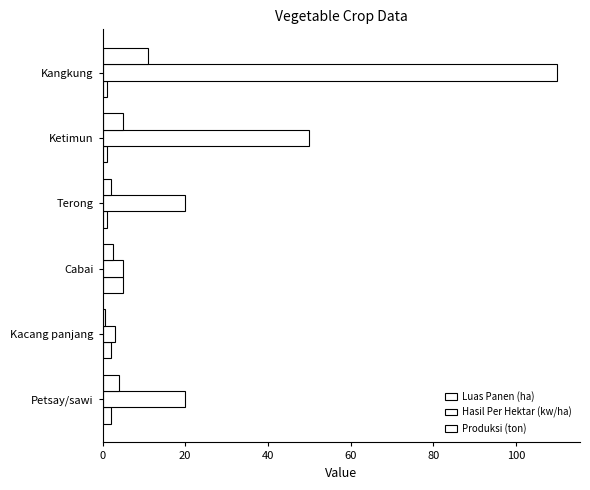

How many series are shown in this chart?

3